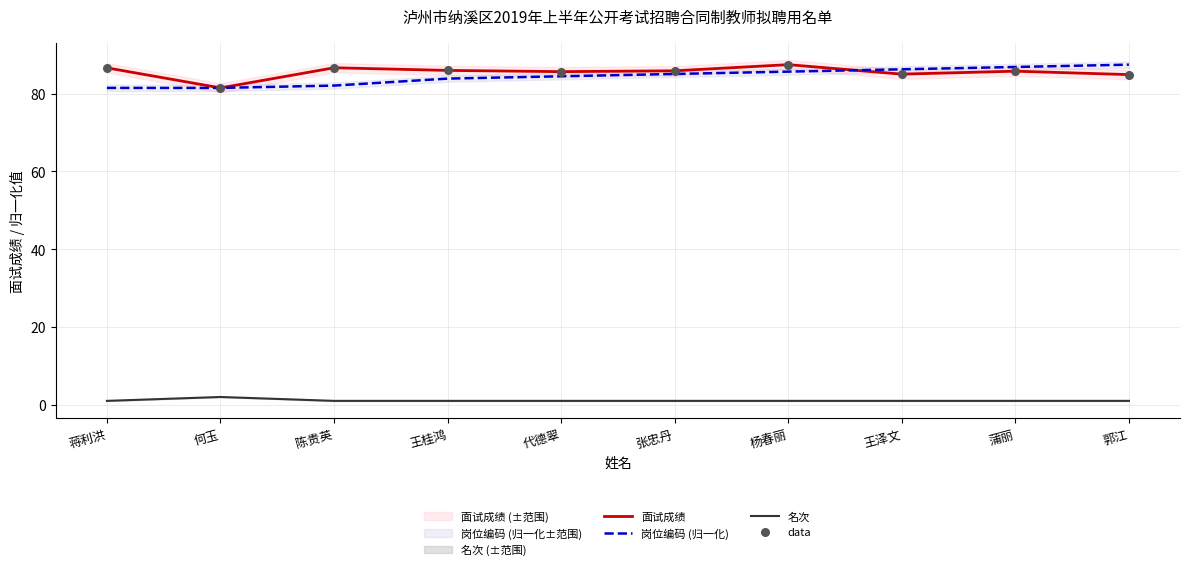

Which series has the largest total across all categories?

面试成绩